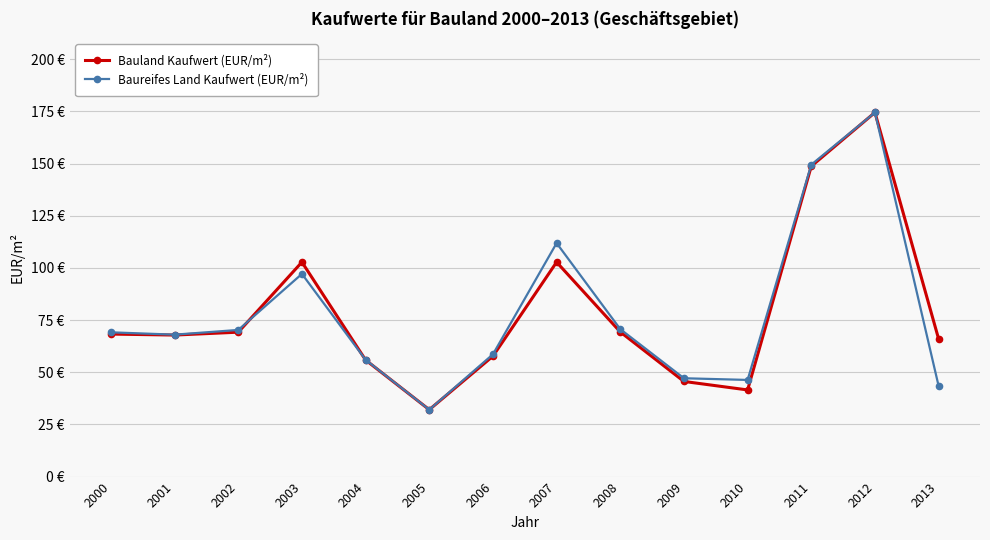

True or false: Bauland Kaufwert (EUR/m²) has a value of 55.9 at 2004.

True